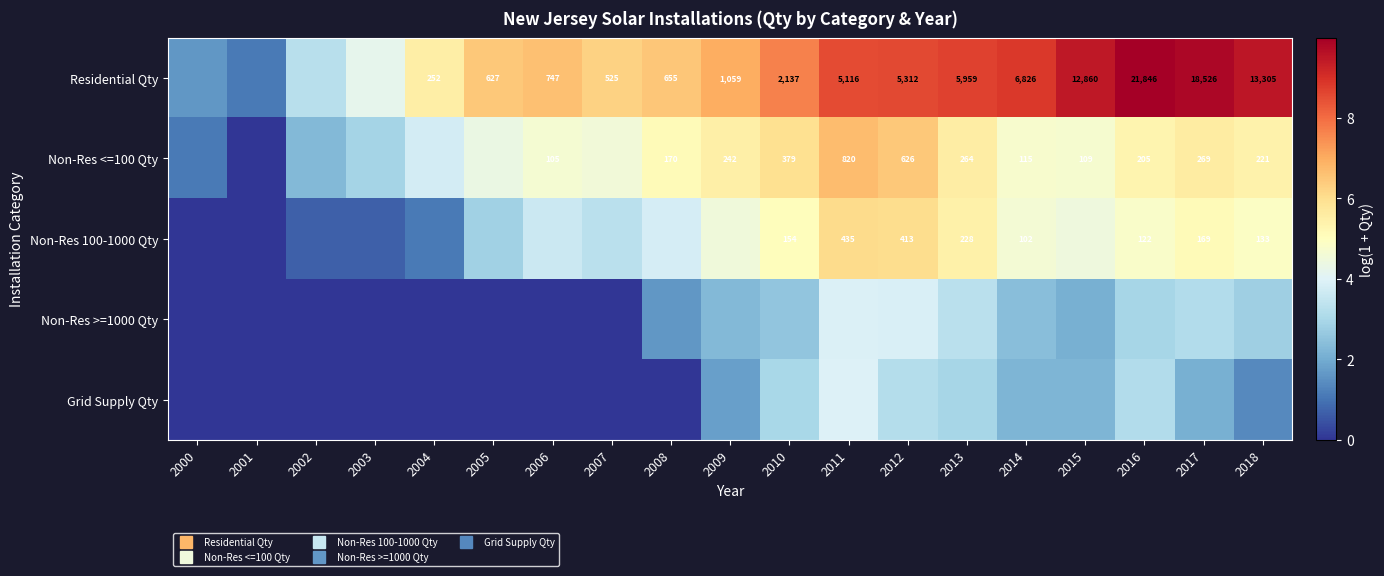

List the labels in order of Non-Res <=100 Qty value, largest first.

2011, 2012, 2010, 2017, 2013, 2009, 2018, 2016, 2008, 2014, 2015, 2006, 2007, 2005, 2004, 2003, 2002, 2000, 2001